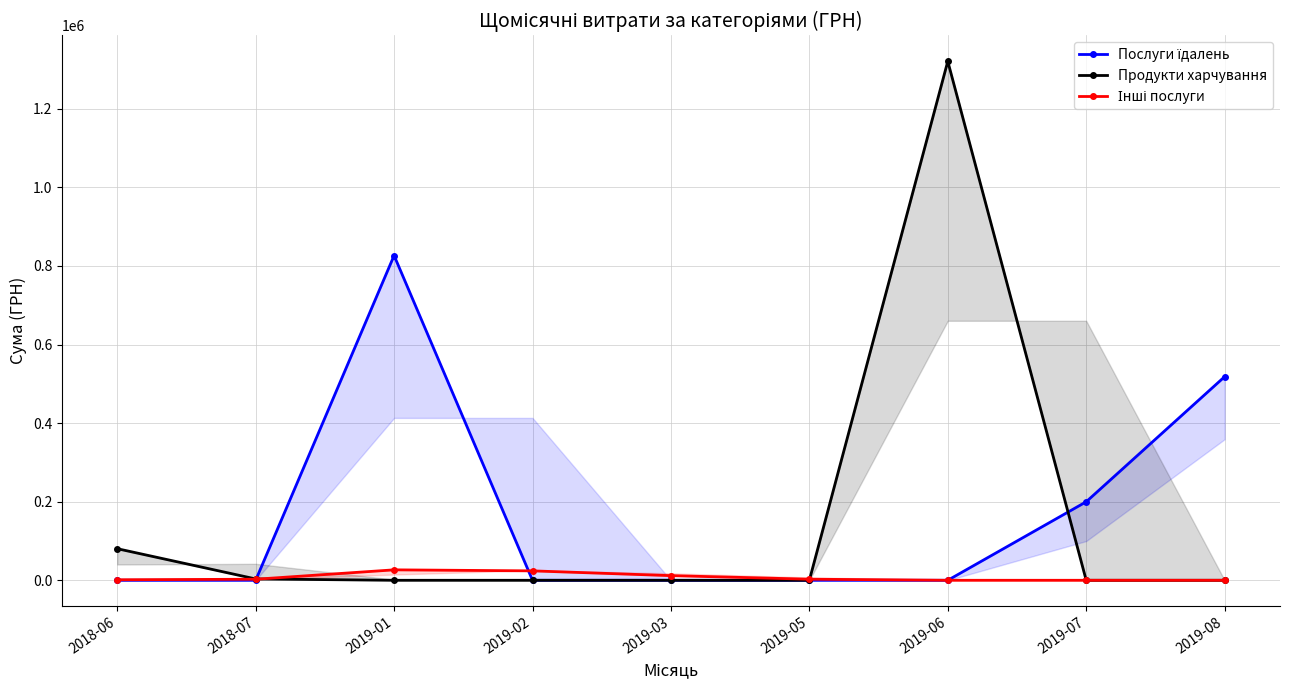

Is it true that Послуги їдалень equals -336661.6 at 2018-06?

False